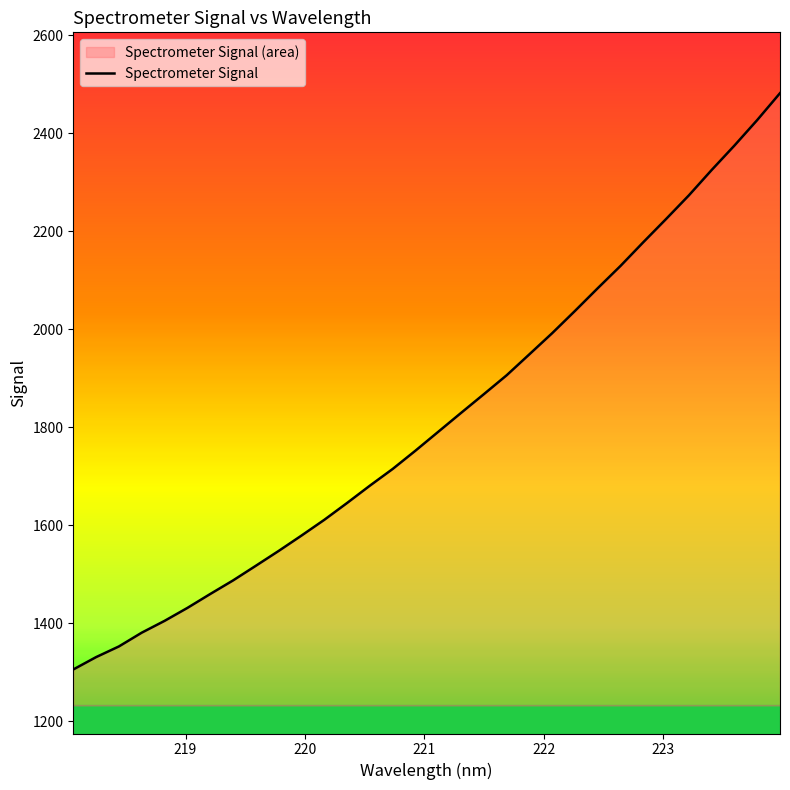

What is the smallest value displayed?

1305.9